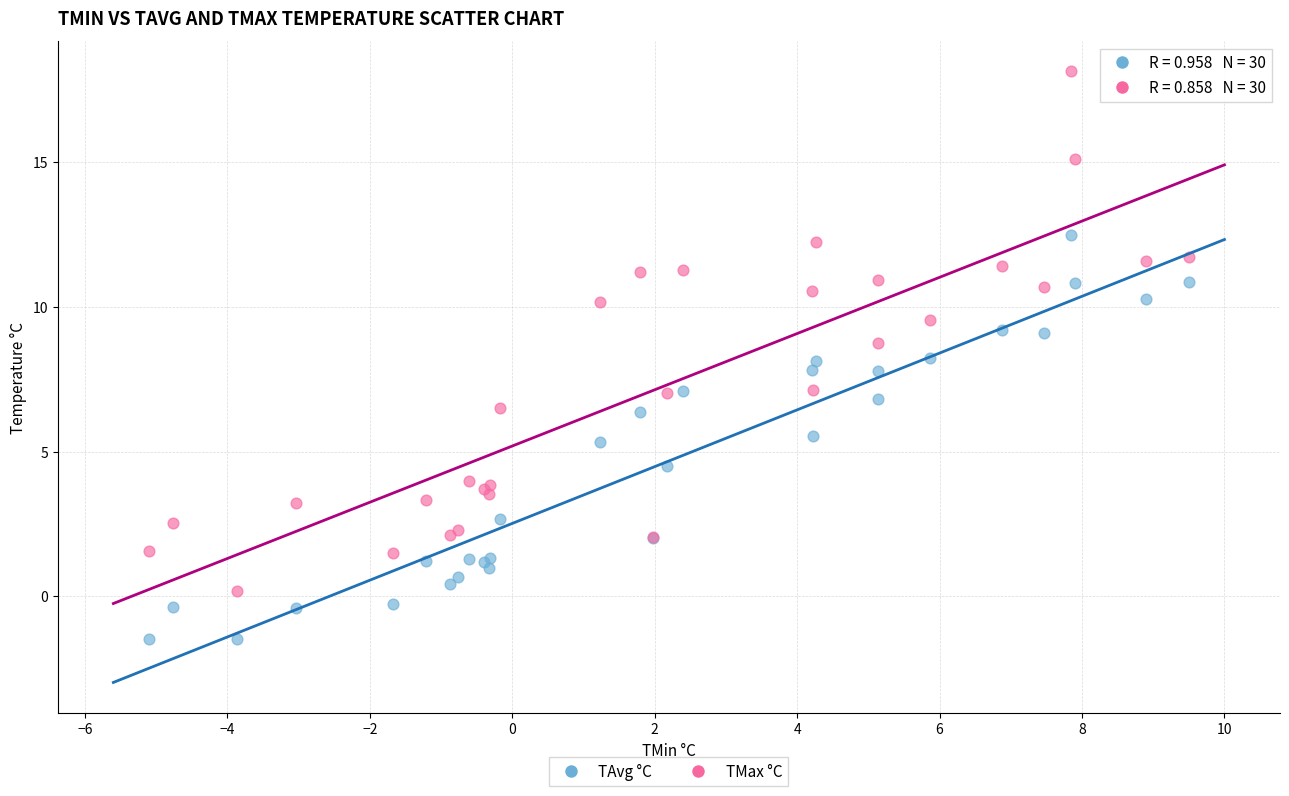

Which series reaches the maximum Y coordinate?

TMax °C